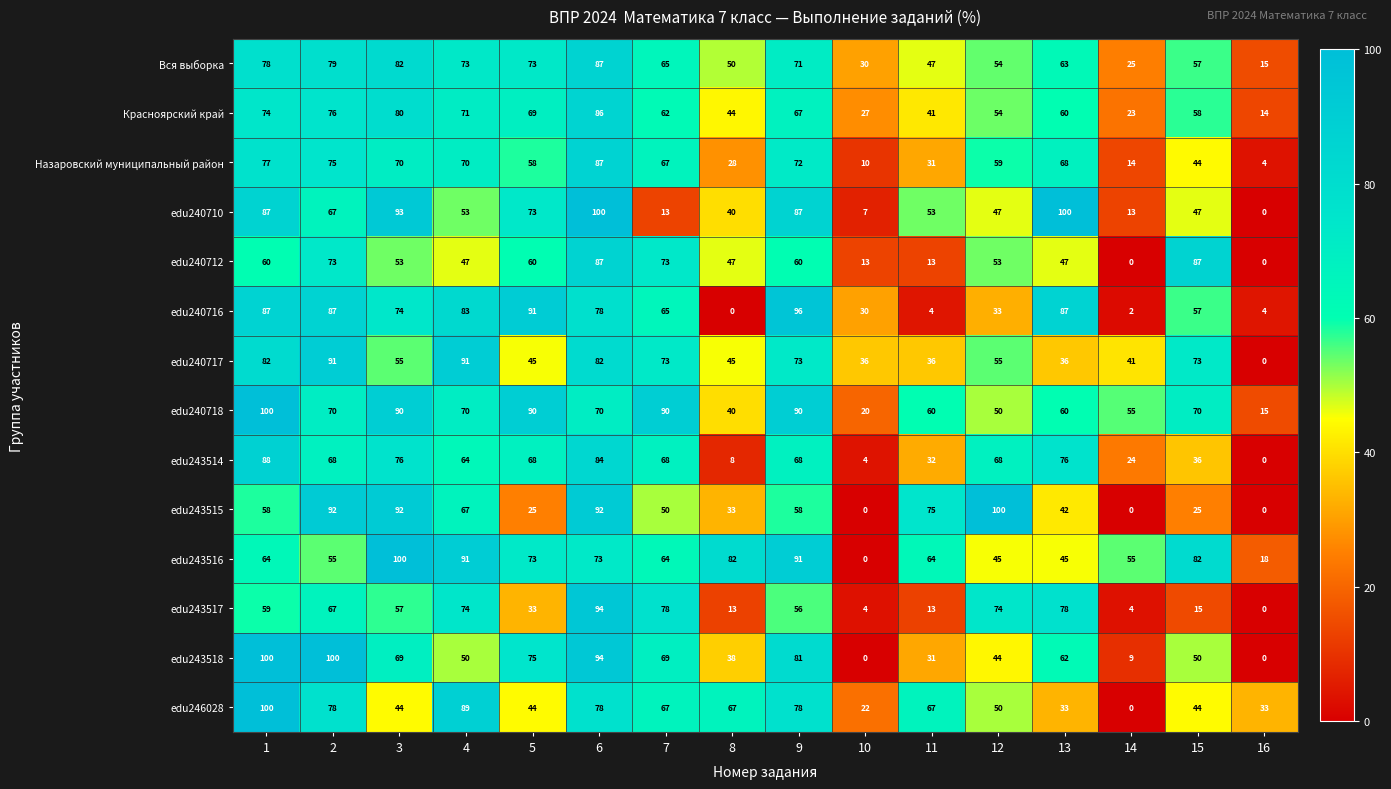

What is the difference between the maximum and minimum values in the Красноярский край series?

72